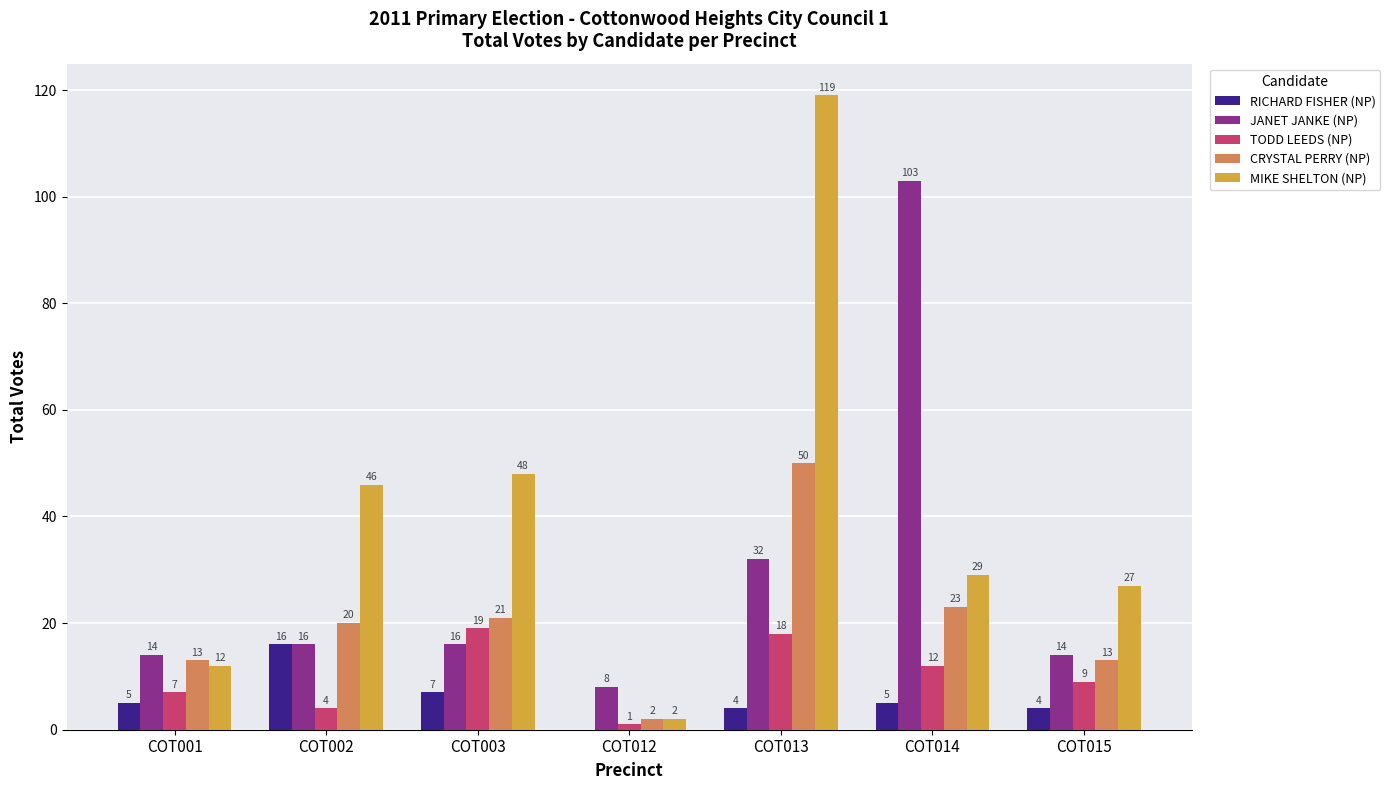

What is the sum of the MIKE SHELTON (NP) values at COT012 and COT001?

14